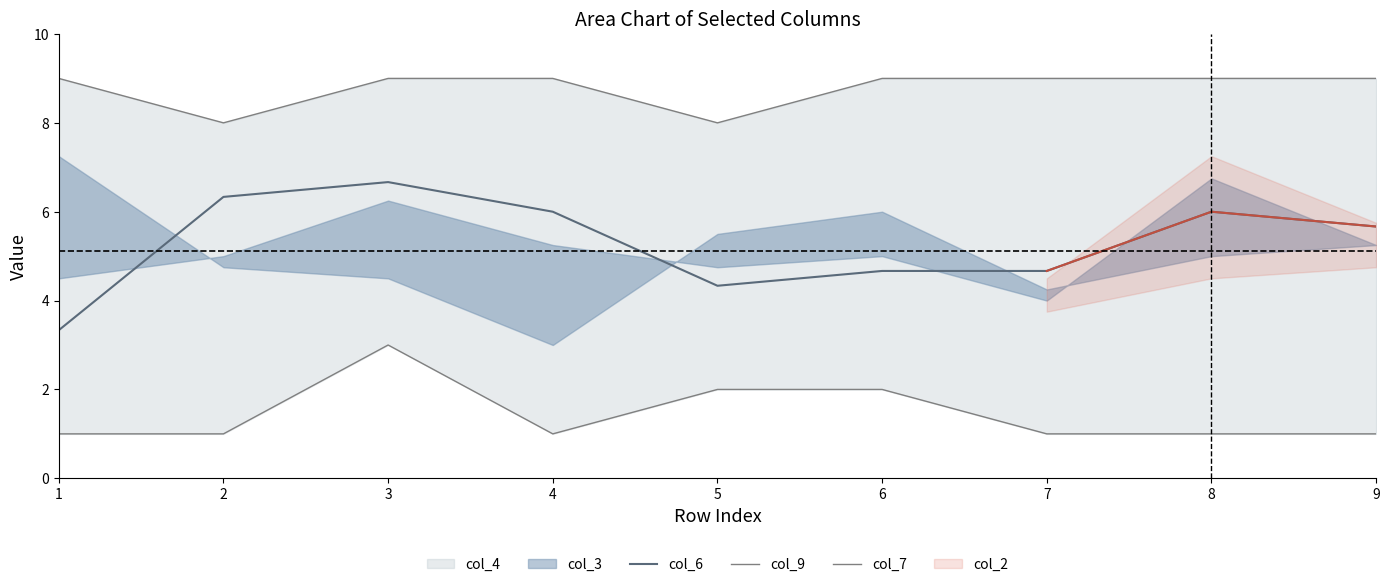

Which label corresponds to the largest value in the chart?

1